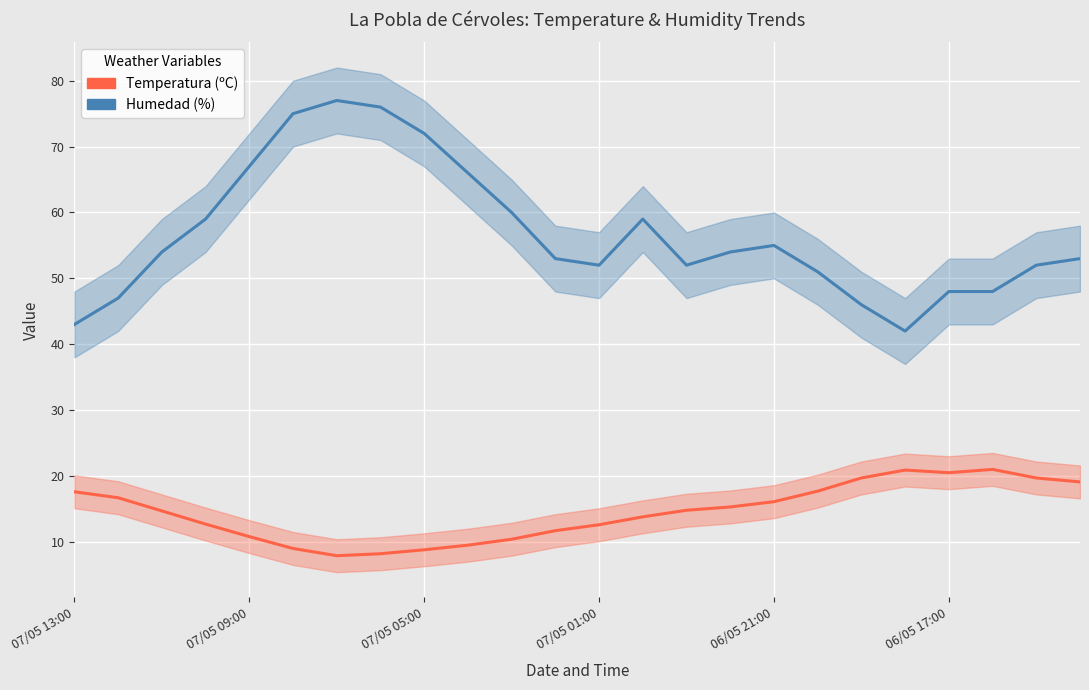

Reading left to right, what are all the values shown in this chart?

Humedad (%): 43.0	47.0	54.0	59.0	67.0	75.0	77.0	76.0	72.0	66.0	60.0	53.0	52.0	59.0	52.0	54.0	55.0	51.0	46.0	42.0	48.0	48.0	52.0	53.0
Temperatura (ºC): 17.6	16.7	14.7	12.7	10.8	9.0	7.9	8.2	8.8	9.5	10.4	11.7	12.6	13.8	14.8	15.3	16.1	17.7	19.7	20.9	20.5	21.0	19.7	19.1